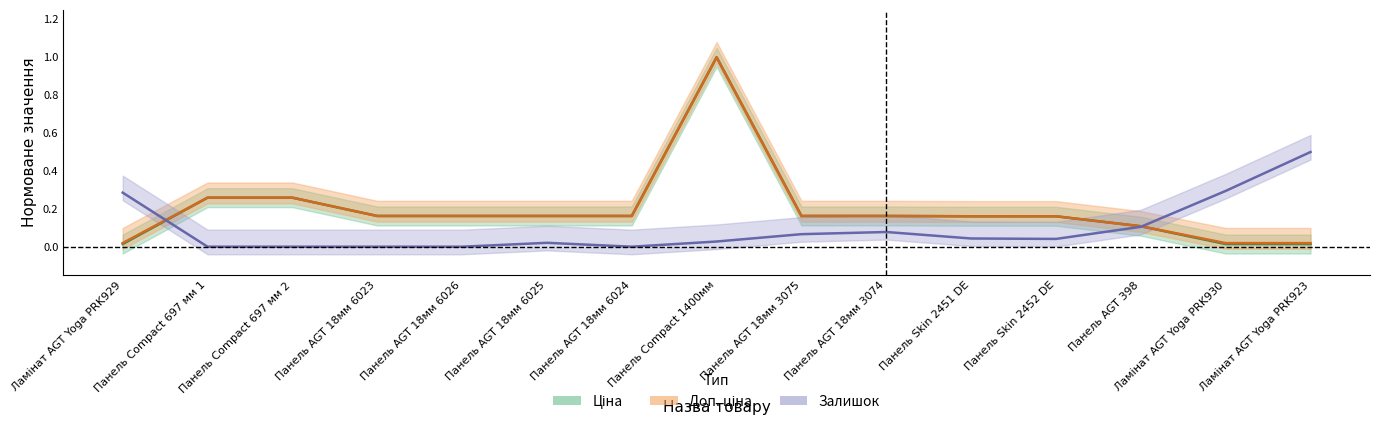

Rank the series by their maximum value, from lowest to highest.

Залишок, Ціна, Доп. ціна